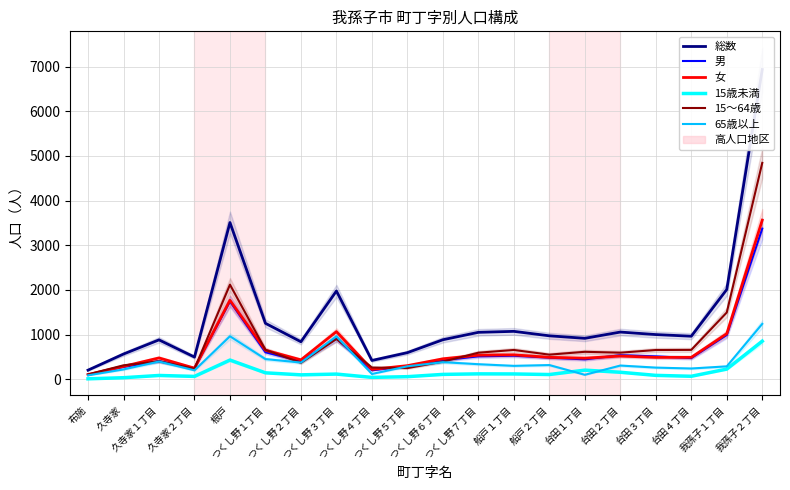

Where does the 65歳以上 series first go above 306?

久寺家１丁目